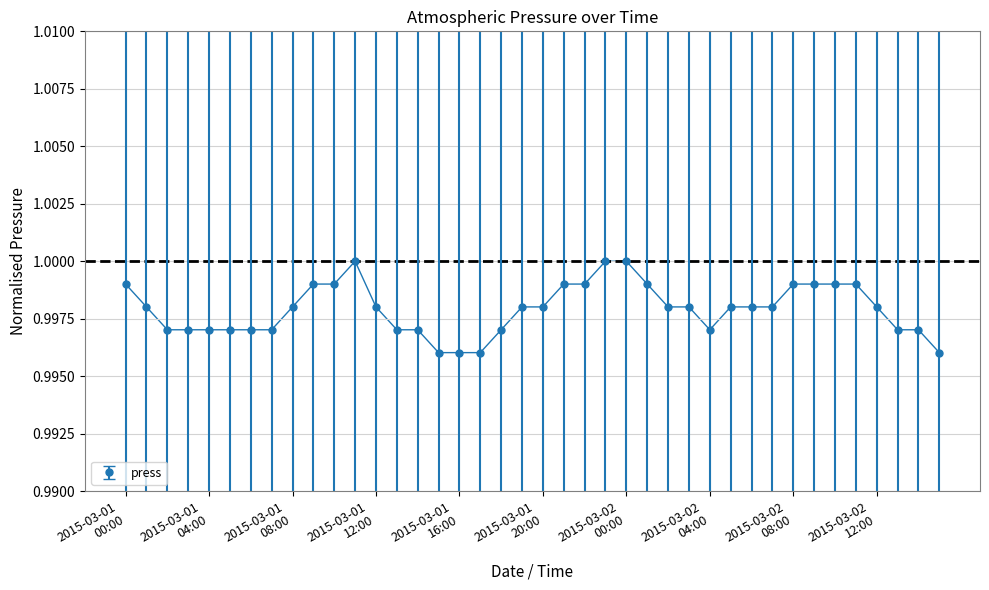

What is the sum of all values?

39.9